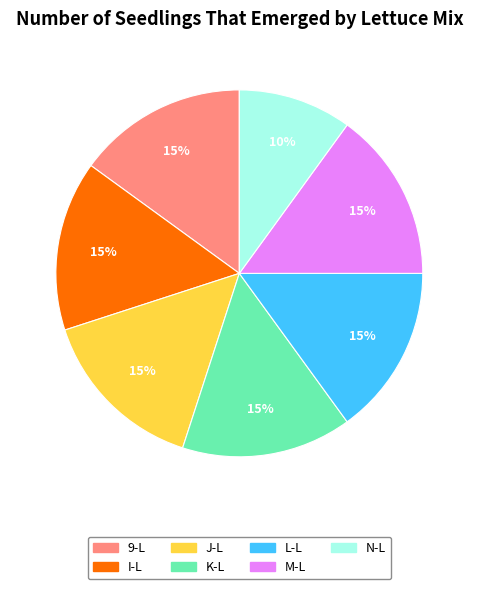

To the nearest percent, what percentage of the pie is M-L?

15%